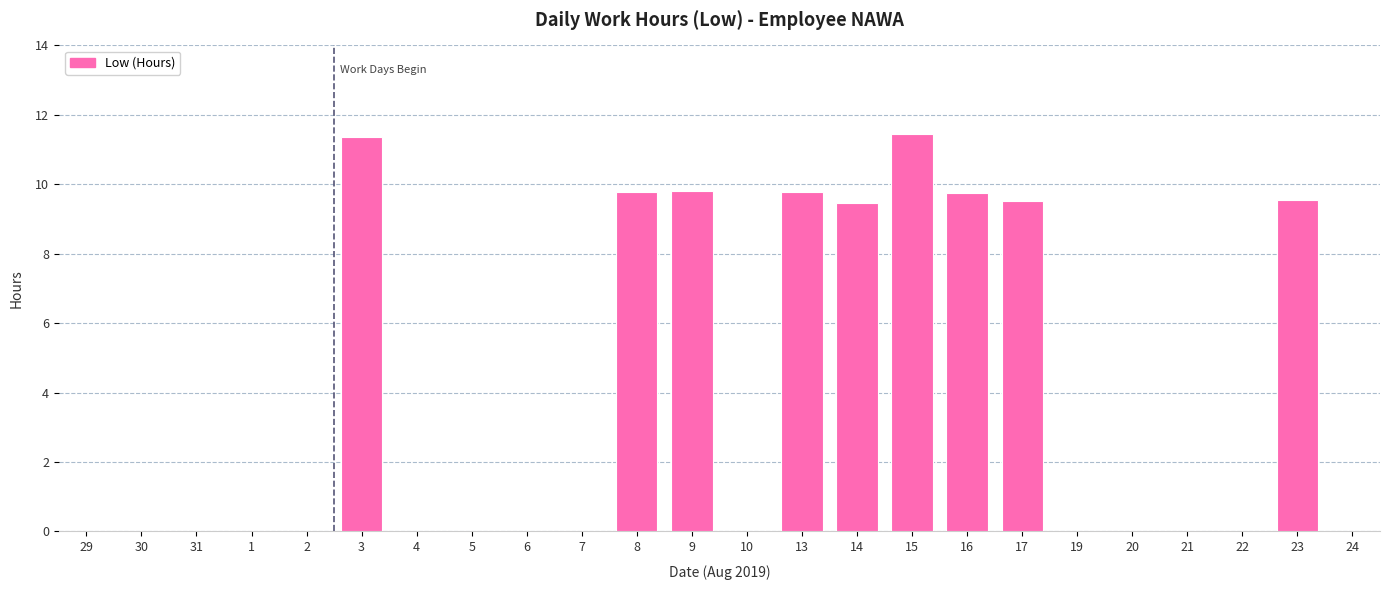

Is it true that the value at 5 is 0.0?

True